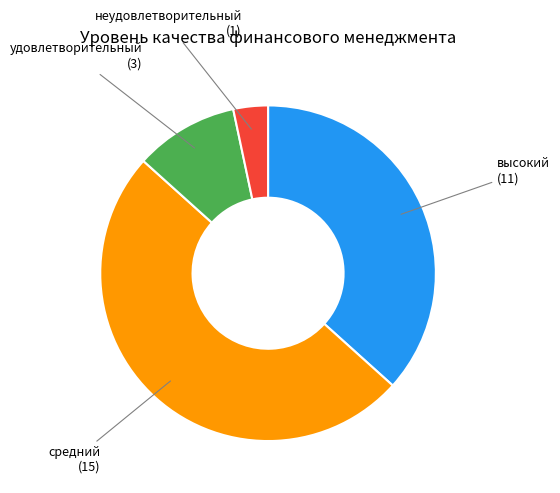

Is the sum of высокий and удовлетворительный greater than half?

No